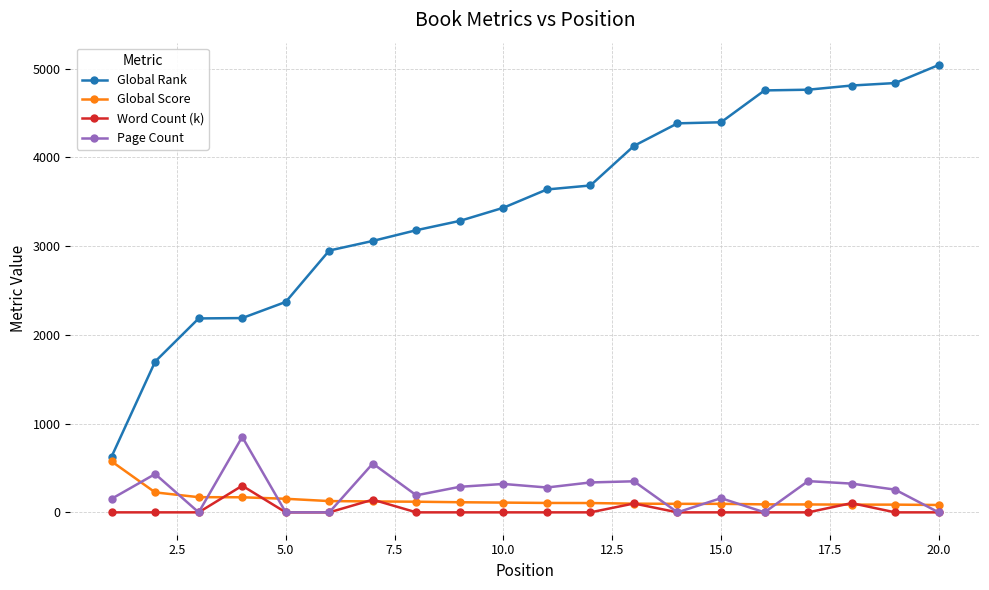

Rank the series by their maximum value, from lowest to highest.

Word Count (k), Global Score, Page Count, Global Rank